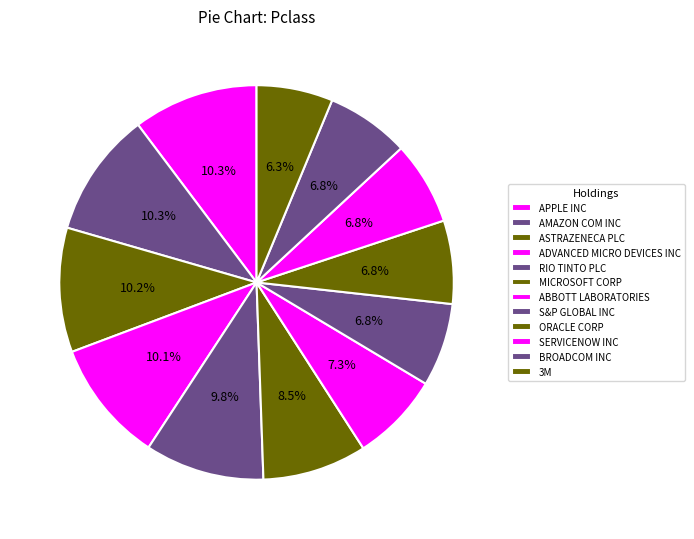

To the nearest percent, what is the average slice percentage?

8%